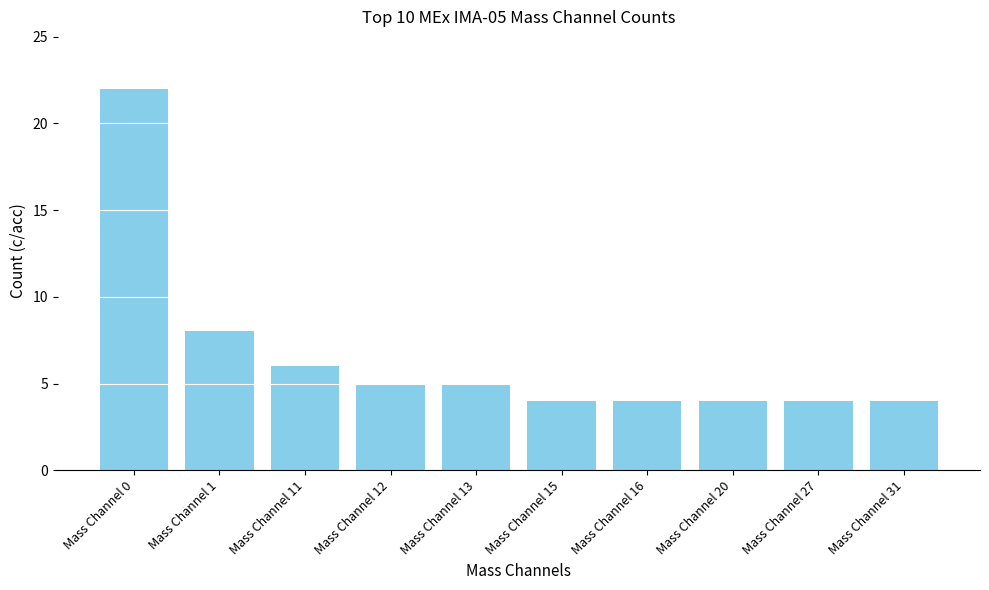

What is the smallest value displayed?

4